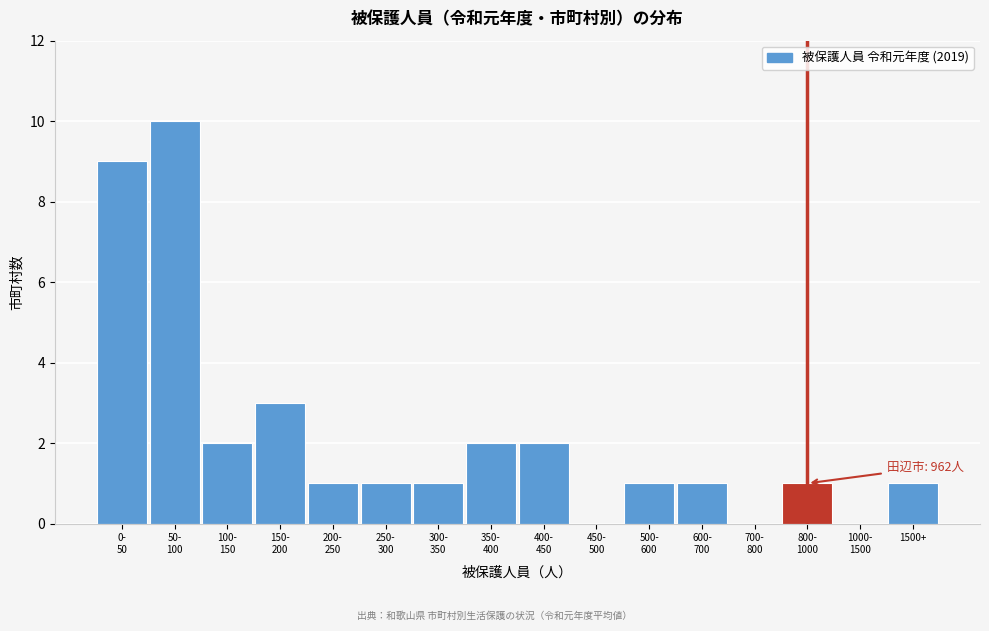

Is it true that the value at 1500+ is 1?

True